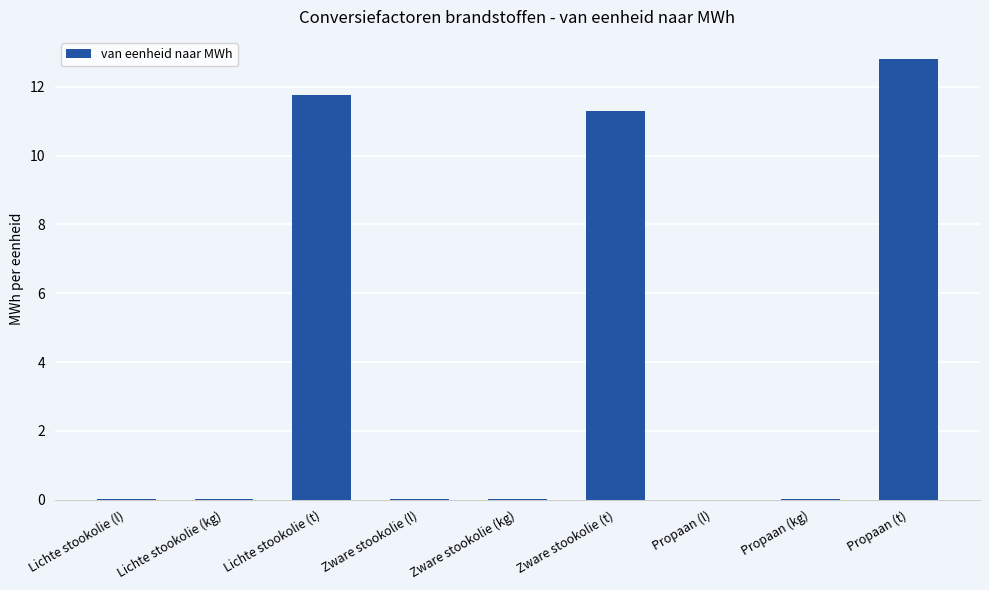

What is the change in value from Lichte stookolie (kg) to Zware stookolie (t)?

+11.3